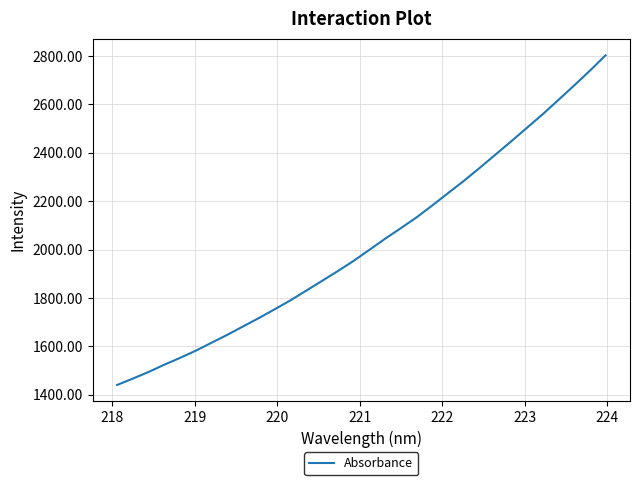

What is the difference between the maximum and second lowest values?

1335.5